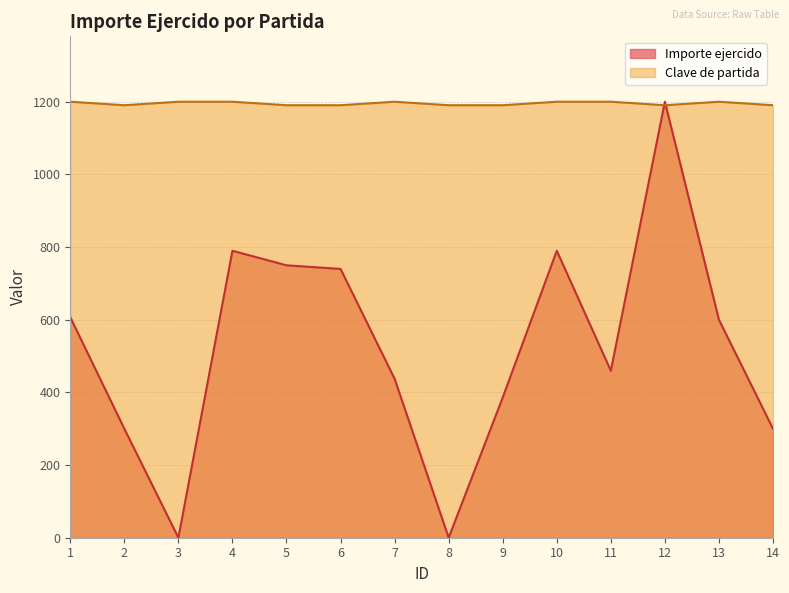

What are all the series names shown in the legend?

Importe ejercido, Clave de partida